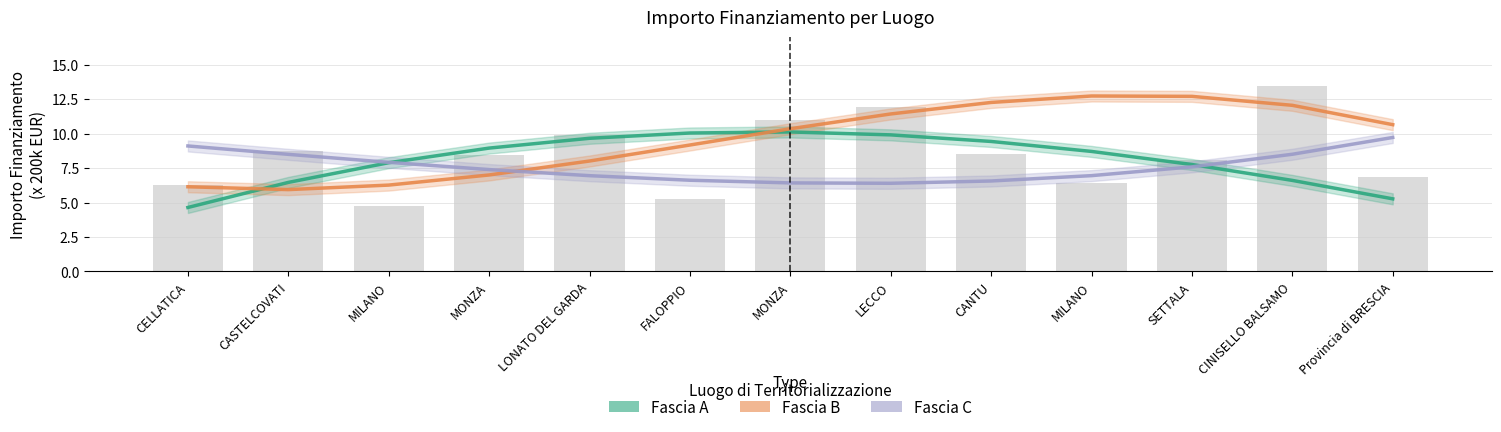

How many series are shown in this chart?

3